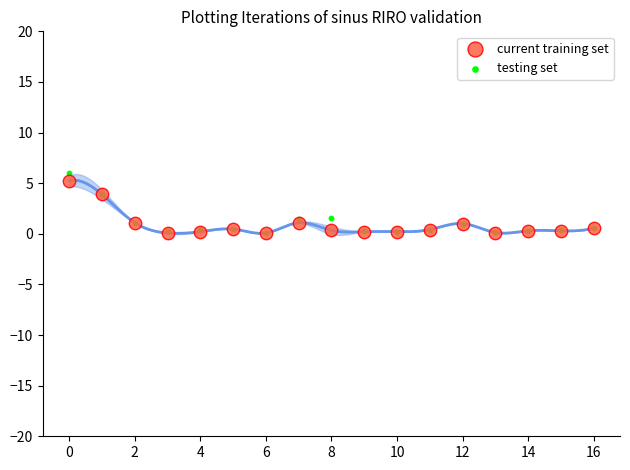

Which series contains the highest Y value?

testing set